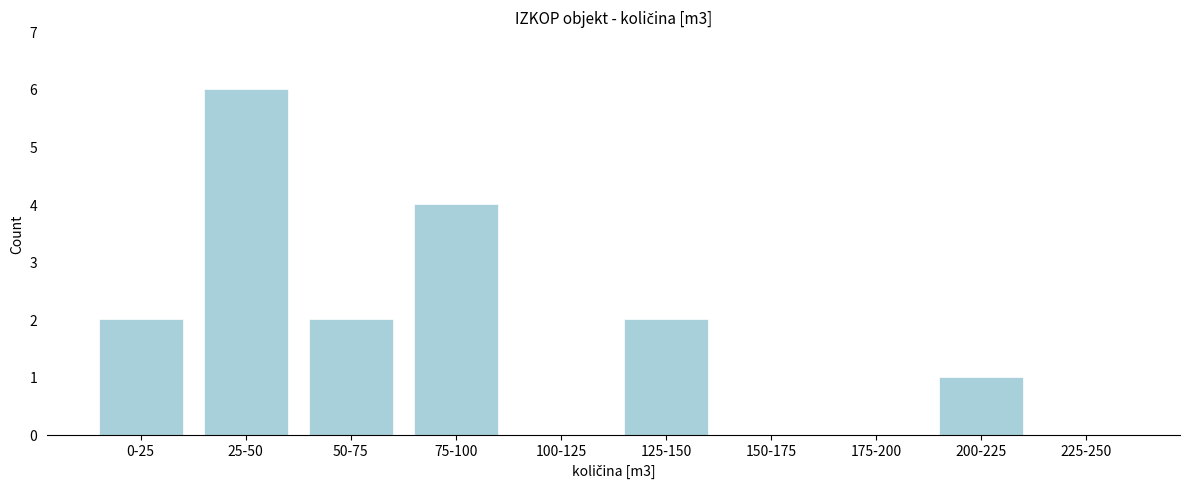

Reading left to right, extract all data points from this chart.

0-25=2	25-50=6	50-75=2	75-100=4	100-125=0	125-150=2	150-175=0	175-200=0	200-225=1	225-250=0